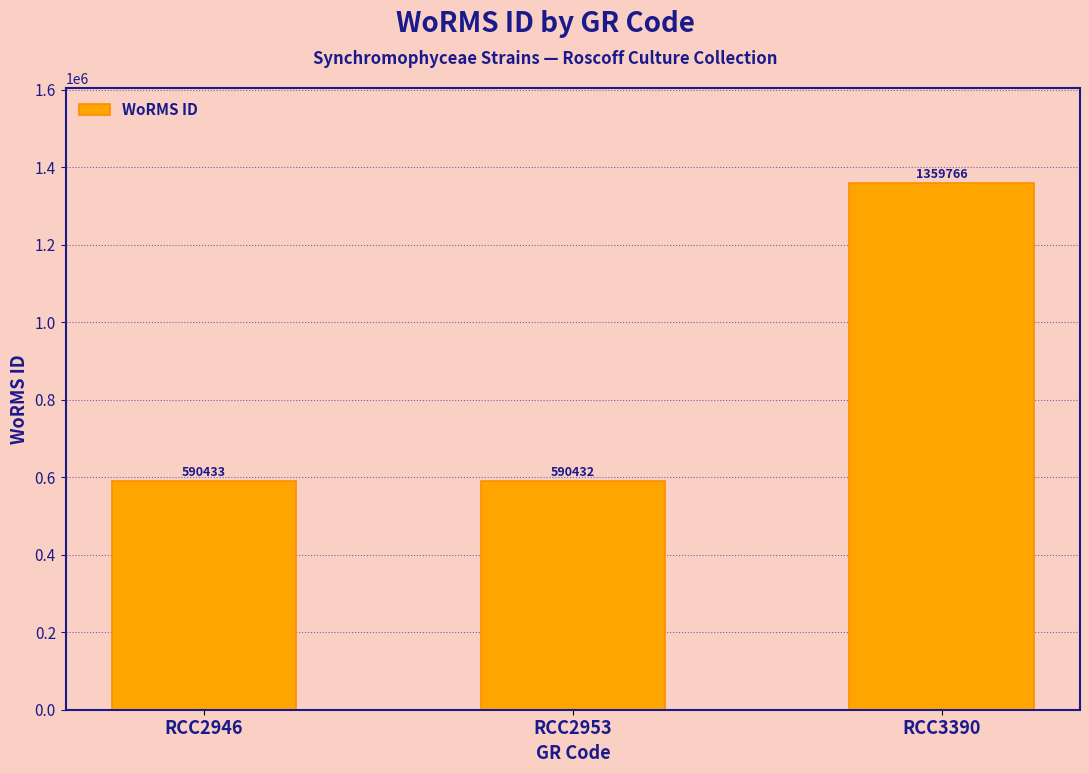

Approximately how many times larger is the value at RCC2946 compared to RCC2953?

1.0